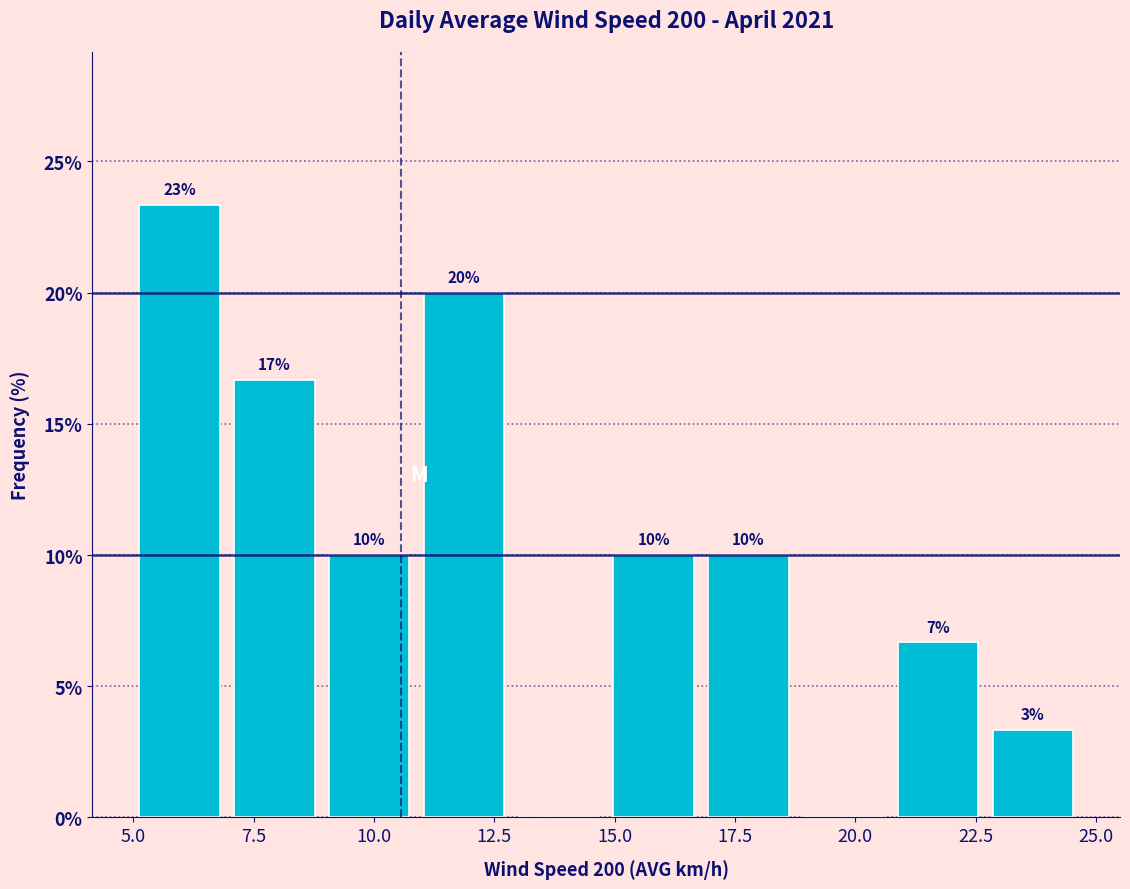

Around what value on the x-axis is the tallest bar? Give the approximate position of its centre, as read against the axis.

6.0